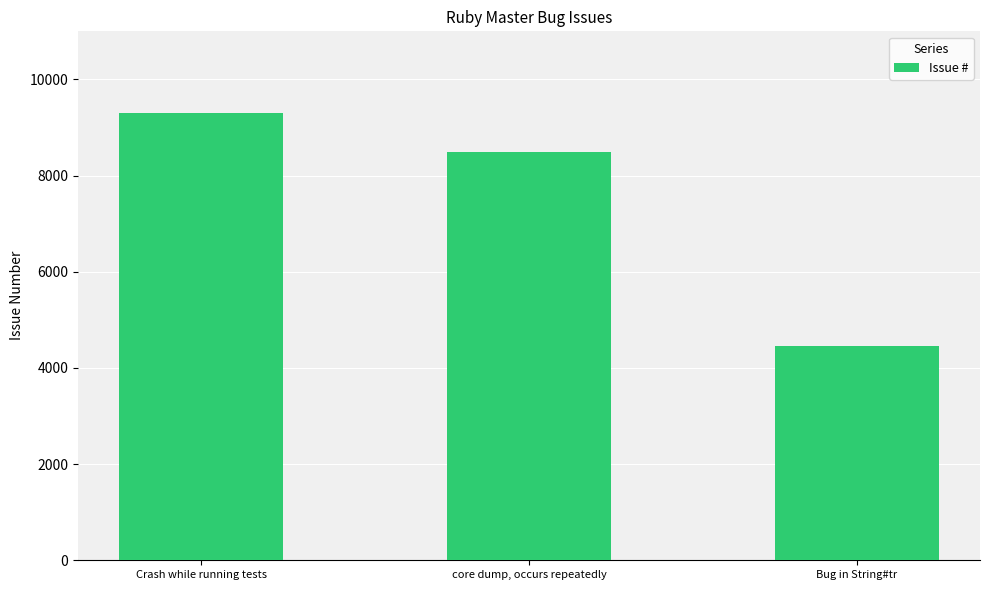

The value at Bug in String#tr is 4449. True or false?

True